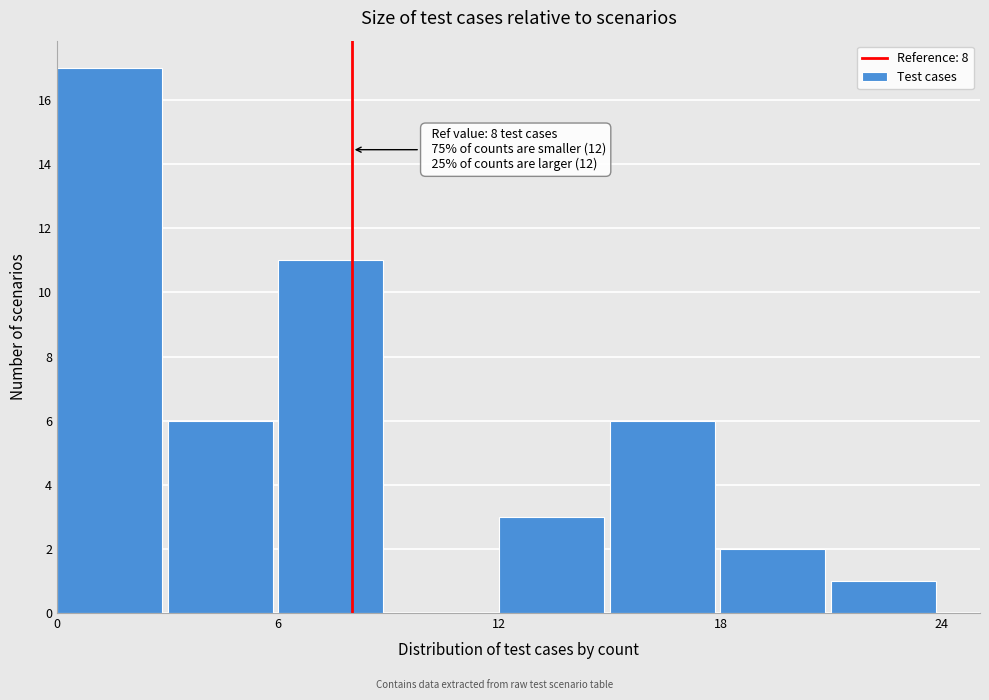

Around what value on the x-axis is the tallest bar? Give the approximate position of its centre, as read against the axis.

1